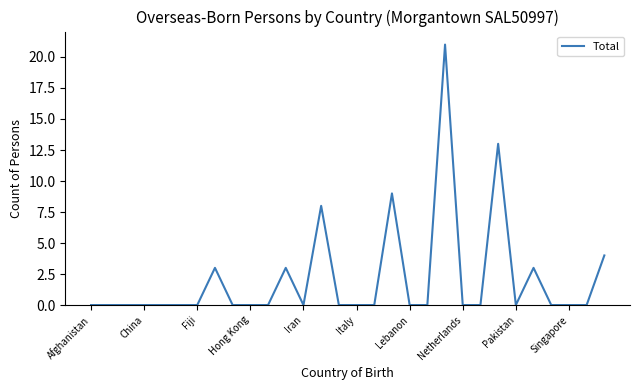

What is the maximum value shown in the chart?

21